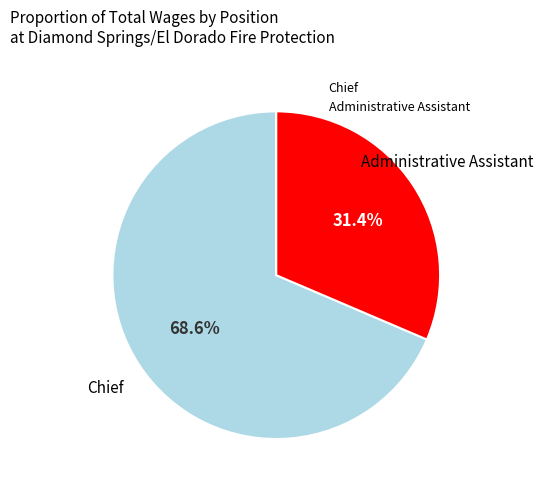

To the nearest percent, what portion does Chief represent?

69%